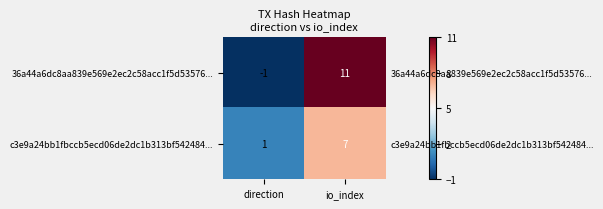

What is the sum of the c3e9a24bb1fbccb5ecd06de2dc1b313bf542484... values at io_index and direction?

8